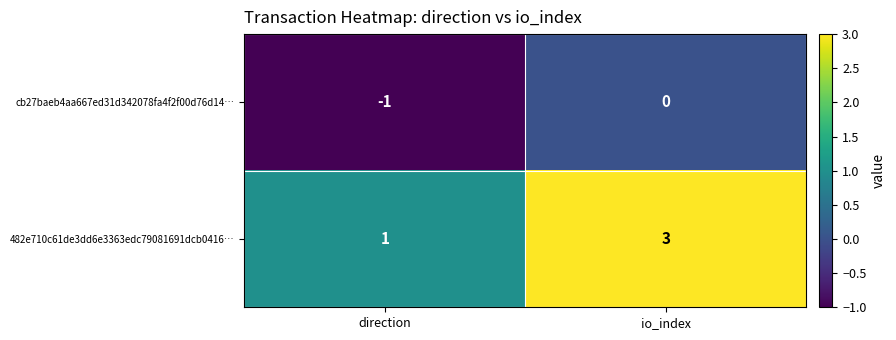

At which category does the chart reach its peak across all series?

io_index